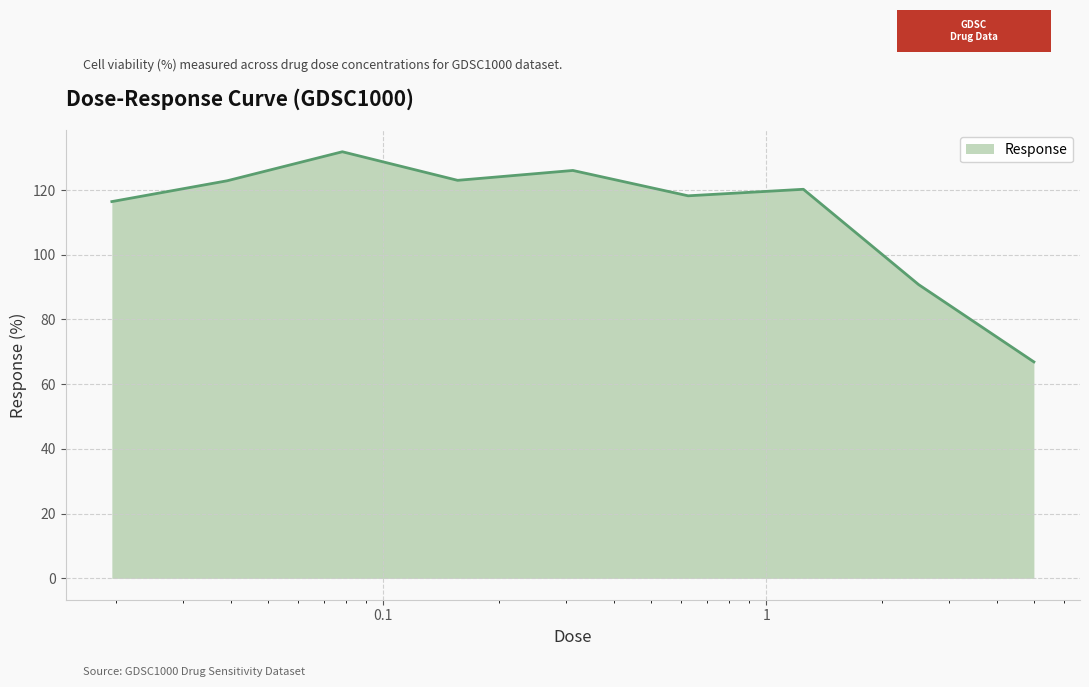

What is the greatest value displayed?

131.8